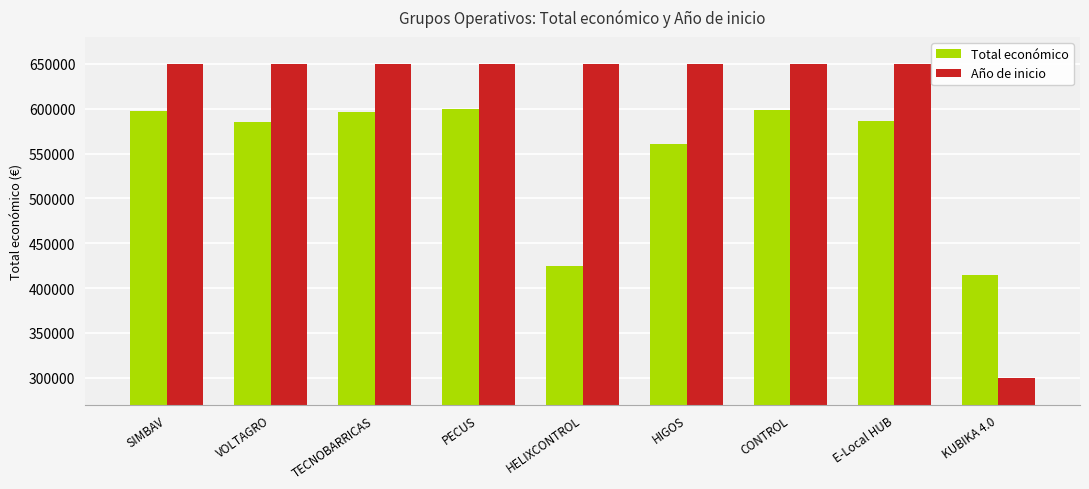

True or false: Total económico has a value of 585460 at VOLTAGRO.

True